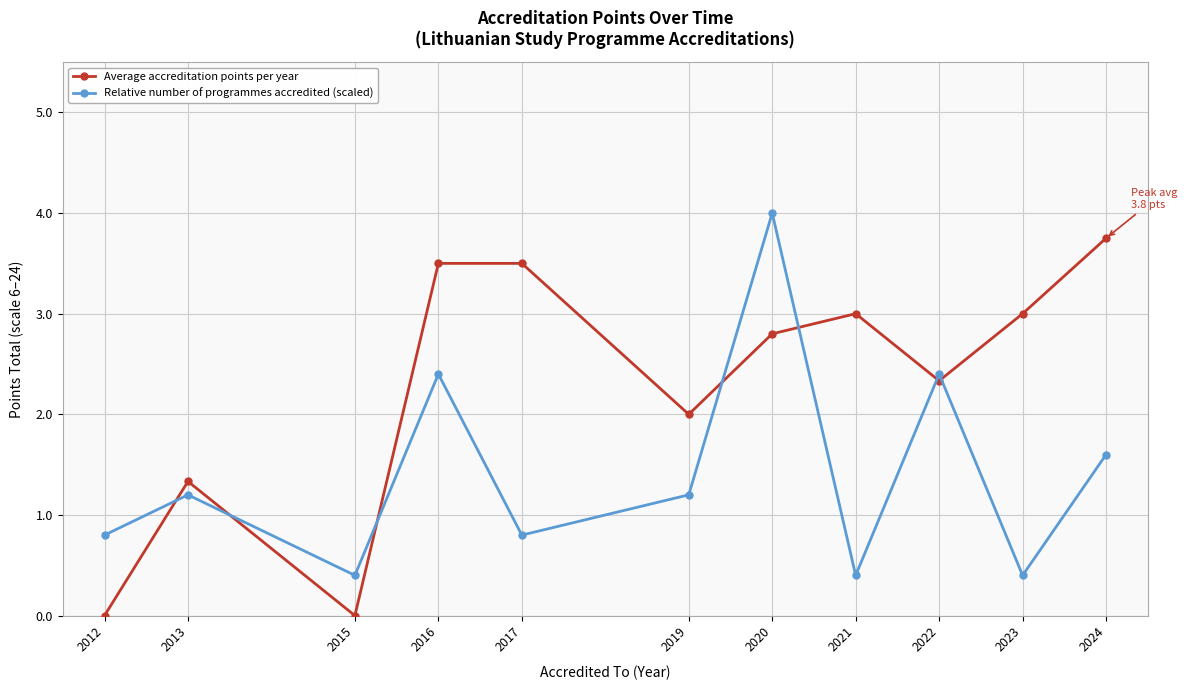

Which series has the largest range (max minus min)?

Average accreditation points per year